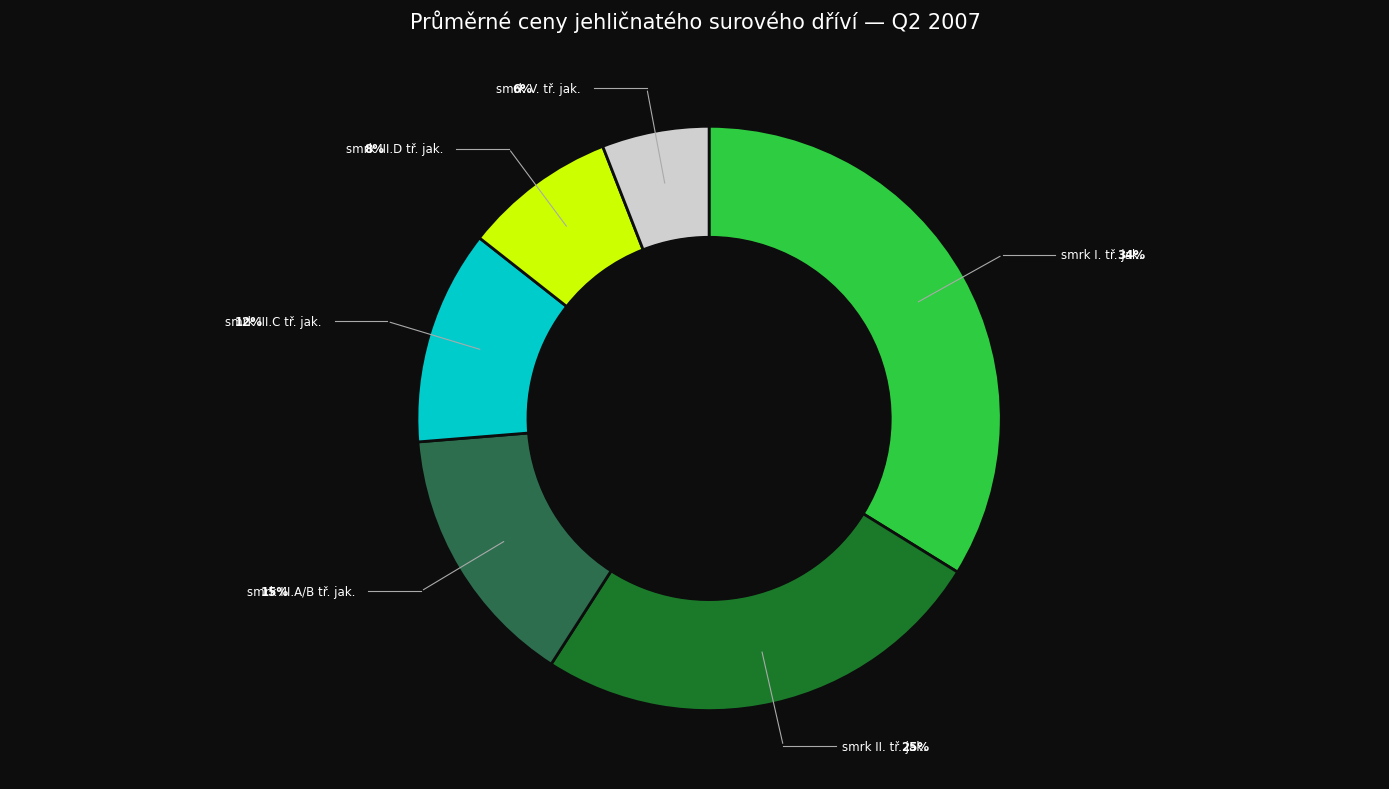

Rank the categories by value from highest to lowest.

smrk I. tř. jak., smrk II. tř. jak., smrk III.A/B tř. jak., smrk III.C tř. jak., smrk III.D tř. jak., smrk V. tř. jak.